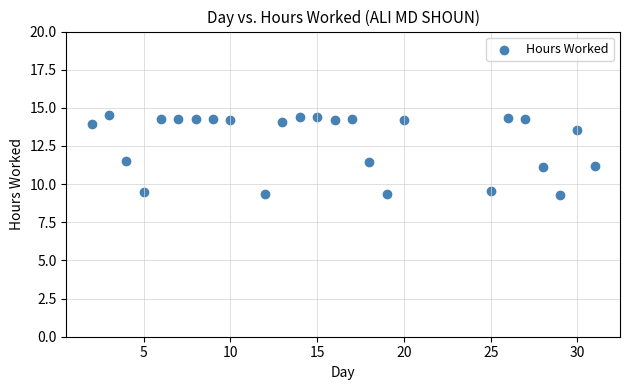

What is the range of X values (max minus min)?

29.0